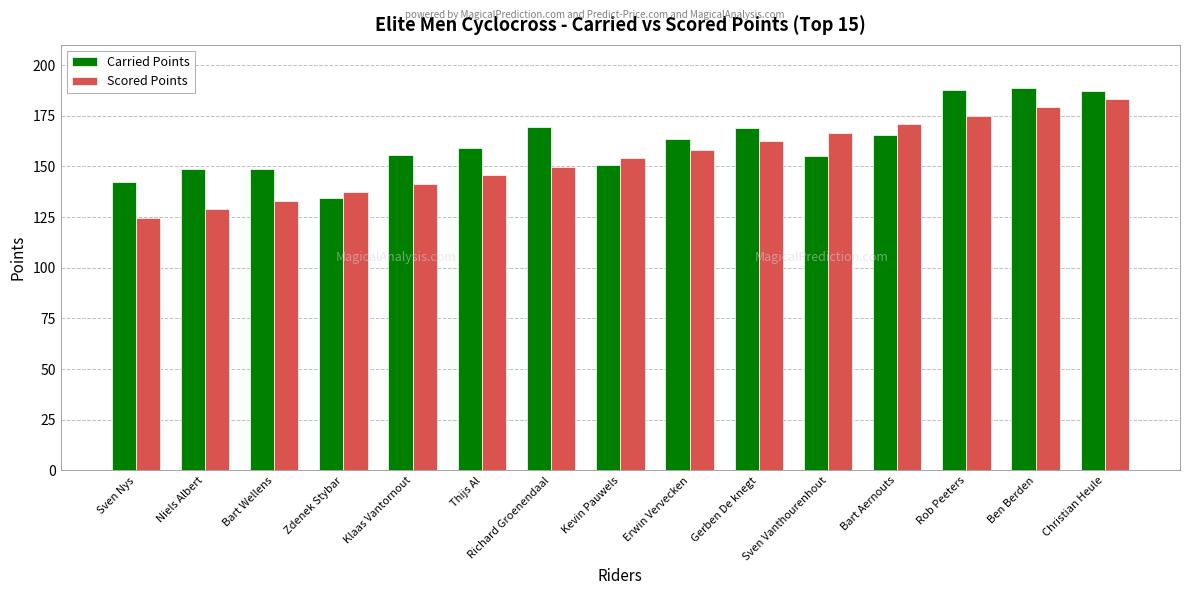

What is the spread (max minus min) of values at Bart Wellens?

15.8